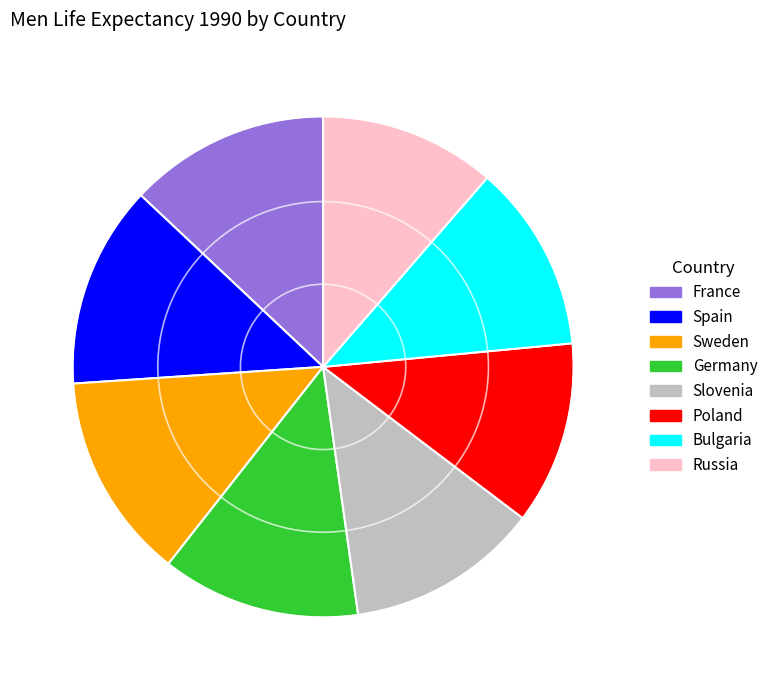

Which has a higher value, Spain or Bulgaria?

Spain